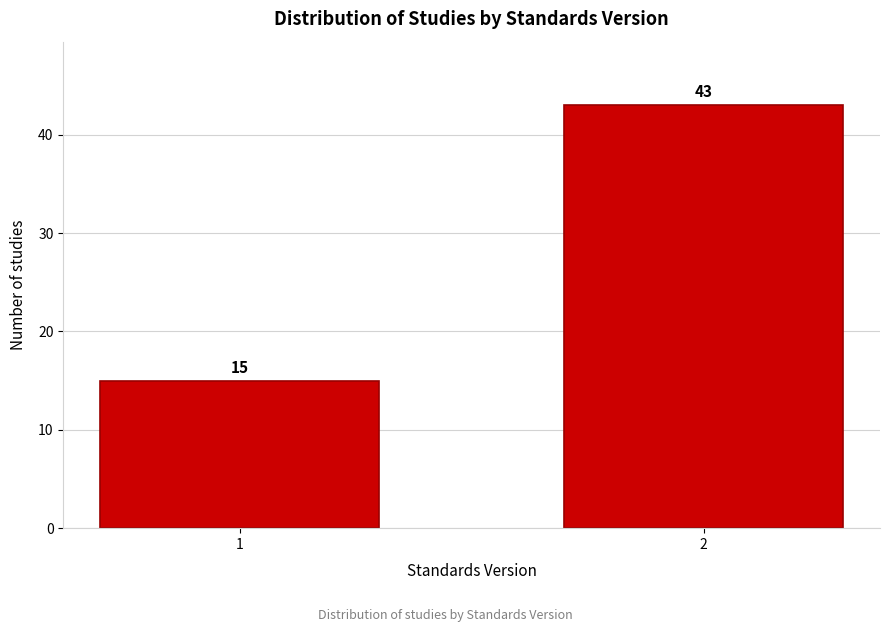

Reading left to right, list all the values displayed in this chart.

1=15	2=43